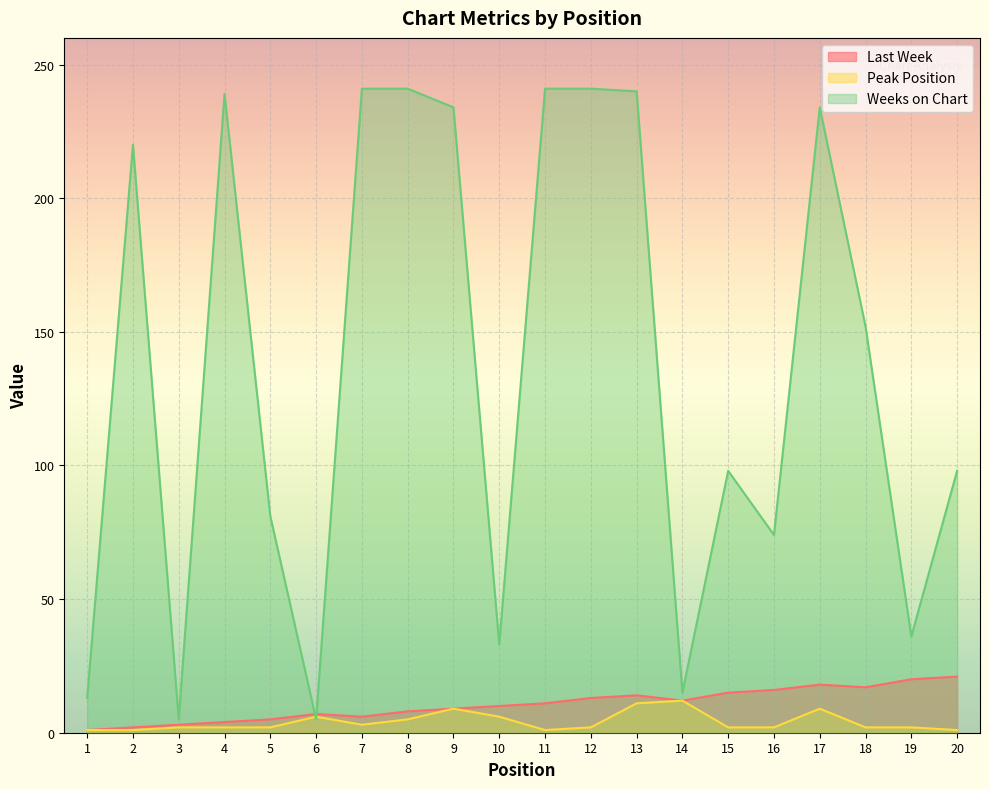

At which label does Peak Position first exceed 2?

6